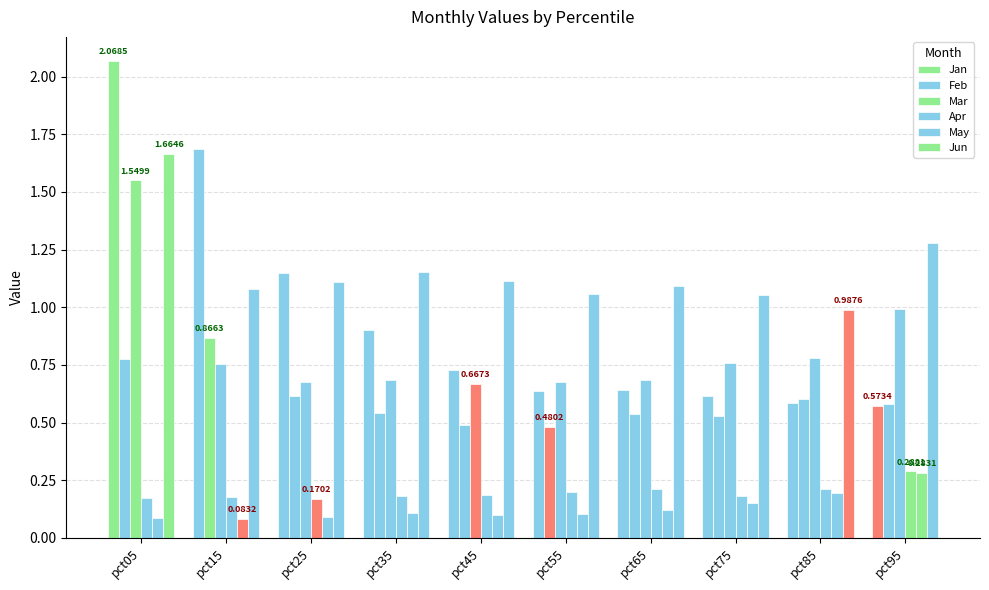

Which series changed the most between pct05 and pct15?

Mar